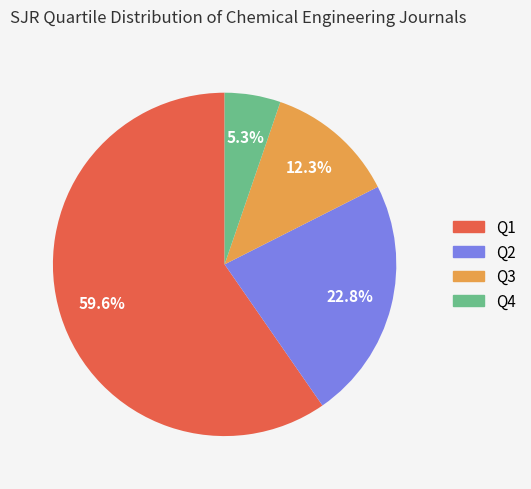

What is the ratio of the value at Q2 to the value at Q4?

4.3